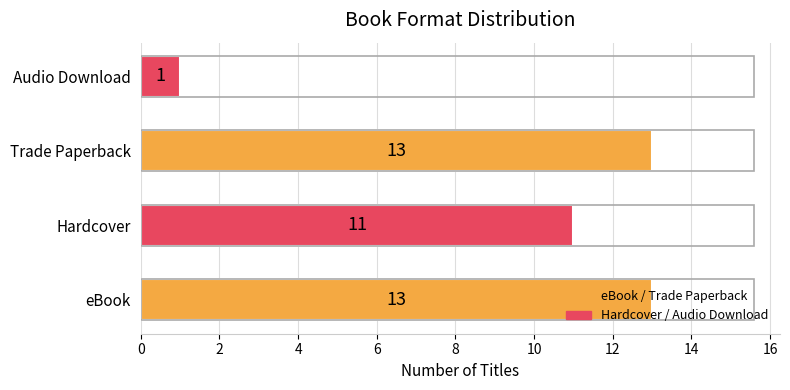

How many bars are there in total?

4